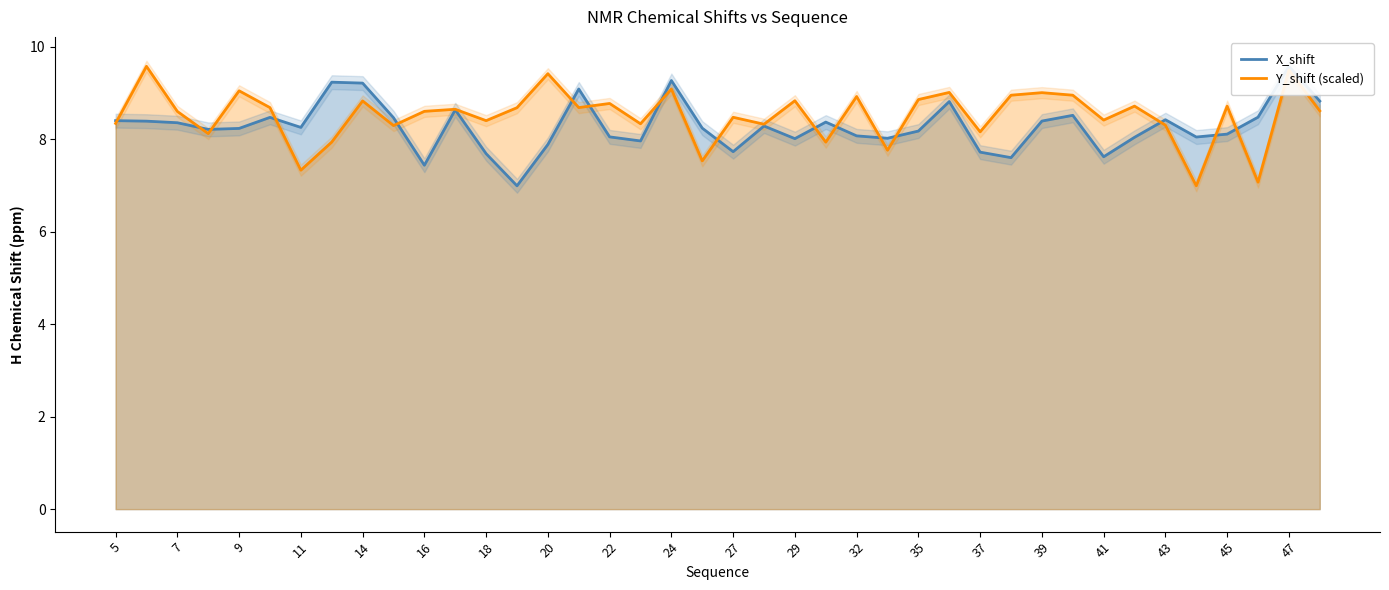

How many interior local valleys does the X_shift series have?

11